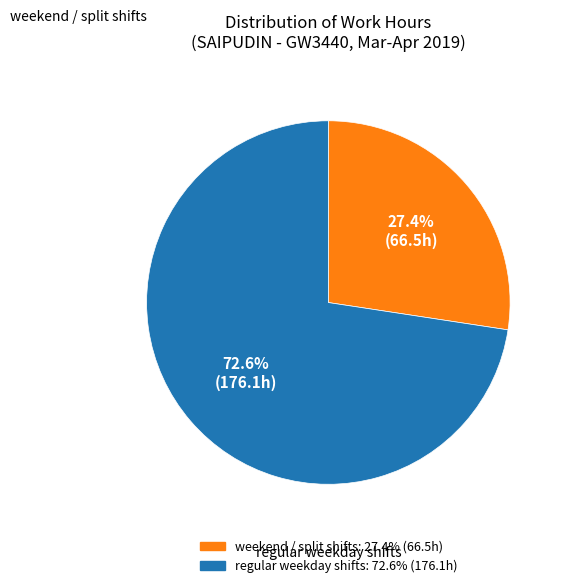

Is there a majority slice in this chart?

Yes